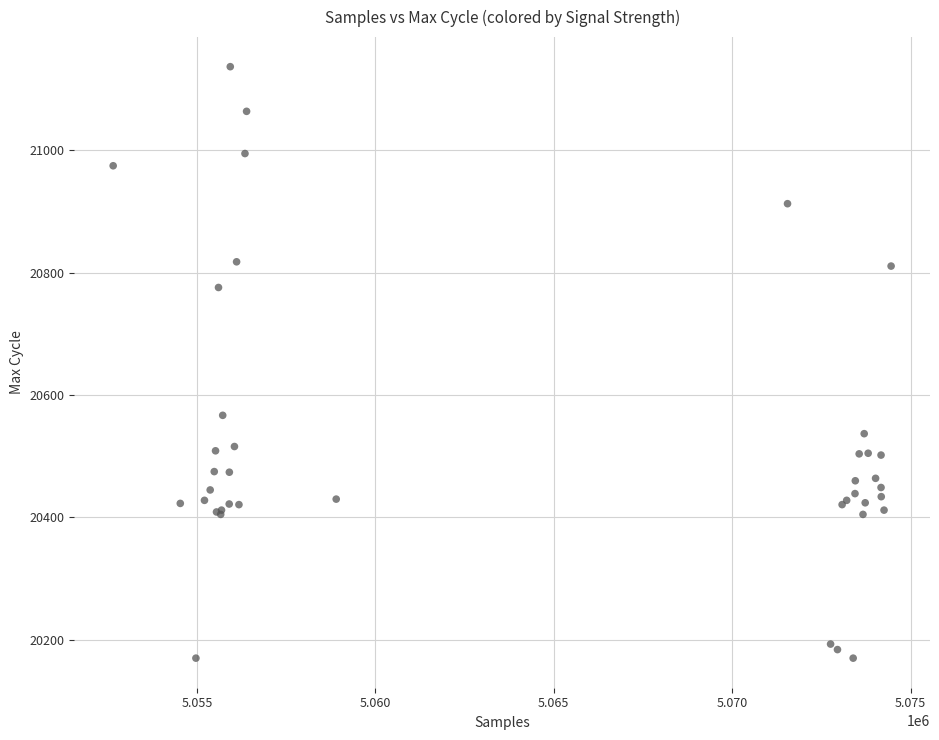

What Y value in the scatter plot is closest to 20653?

20567